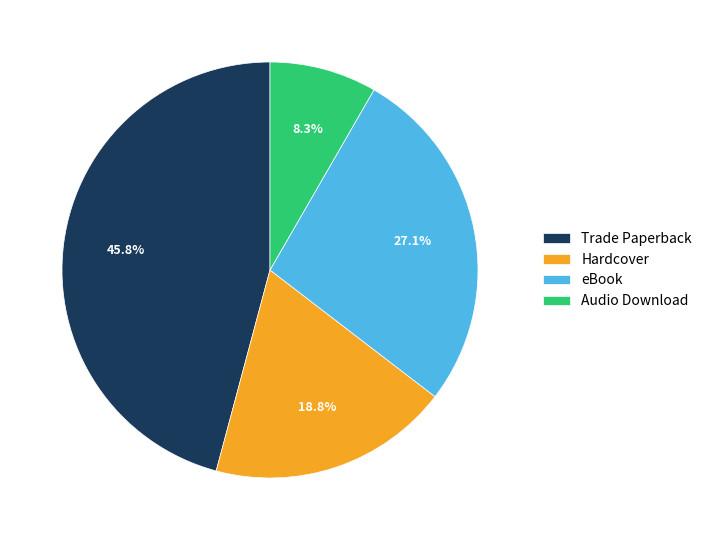

What percentage do Audio Download and eBook together represent?

35.4%